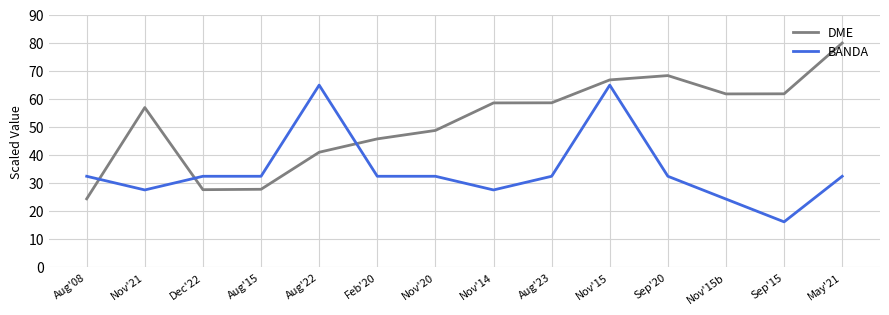

What is the difference between the highest and lowest values at Nov'21?

29.4